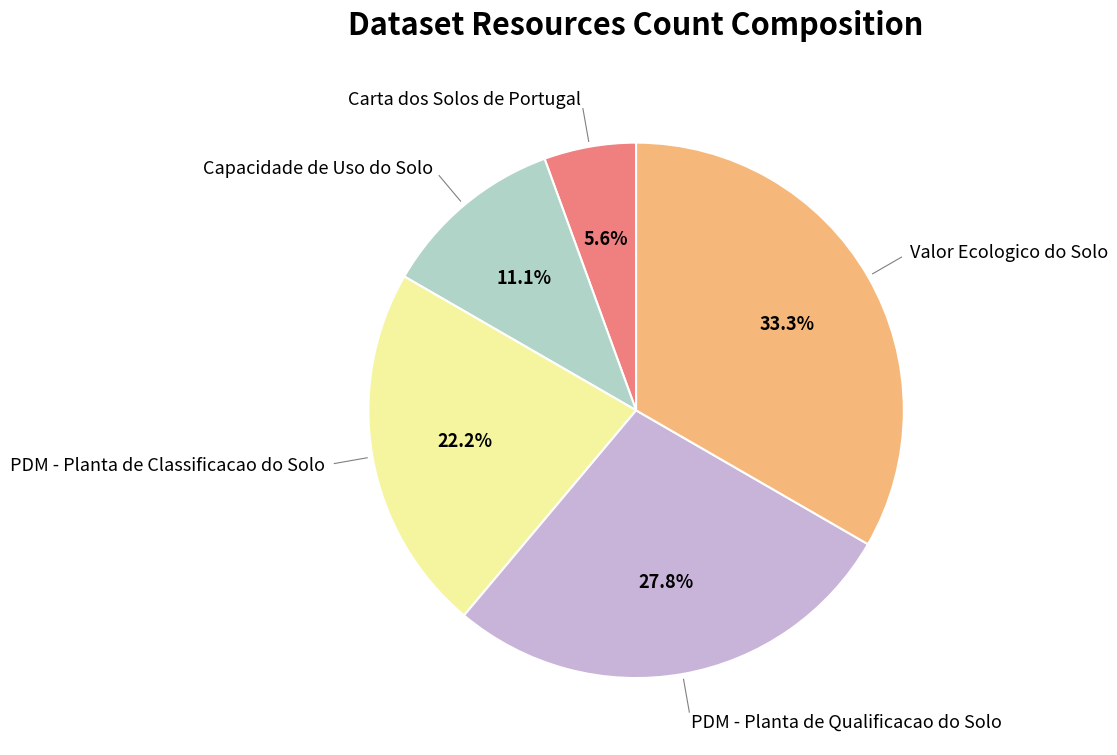

Rank the categories by value from lowest to highest.

Carta dos Solos de Portugal, Capacidade de Uso do Solo, PDM - Planta de Classificacao do Solo, PDM - Planta de Qualificacao do Solo, Valor Ecologico do Solo